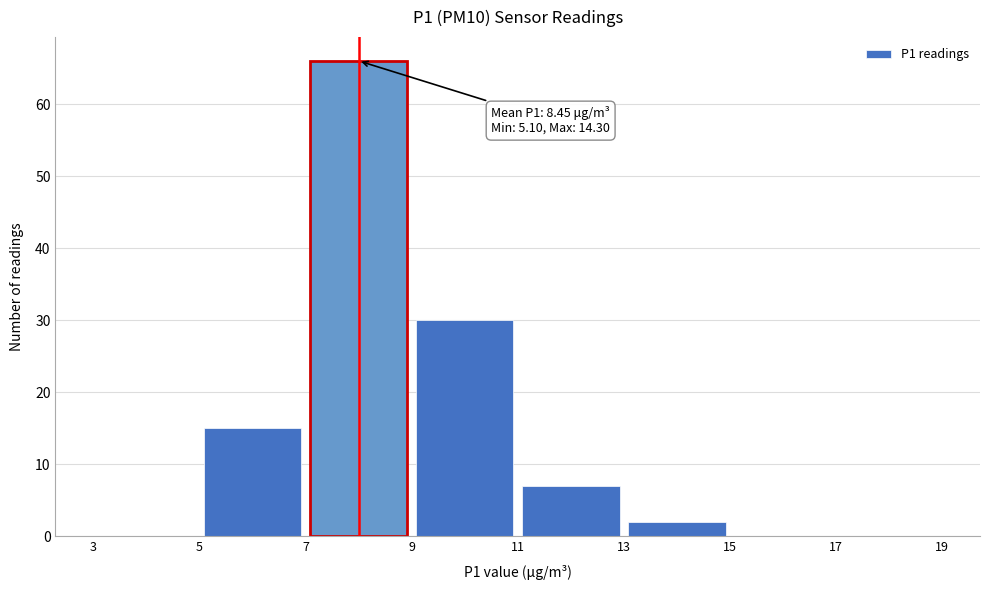

Over which range of the x-axis is the bar tallest?

7 to 9